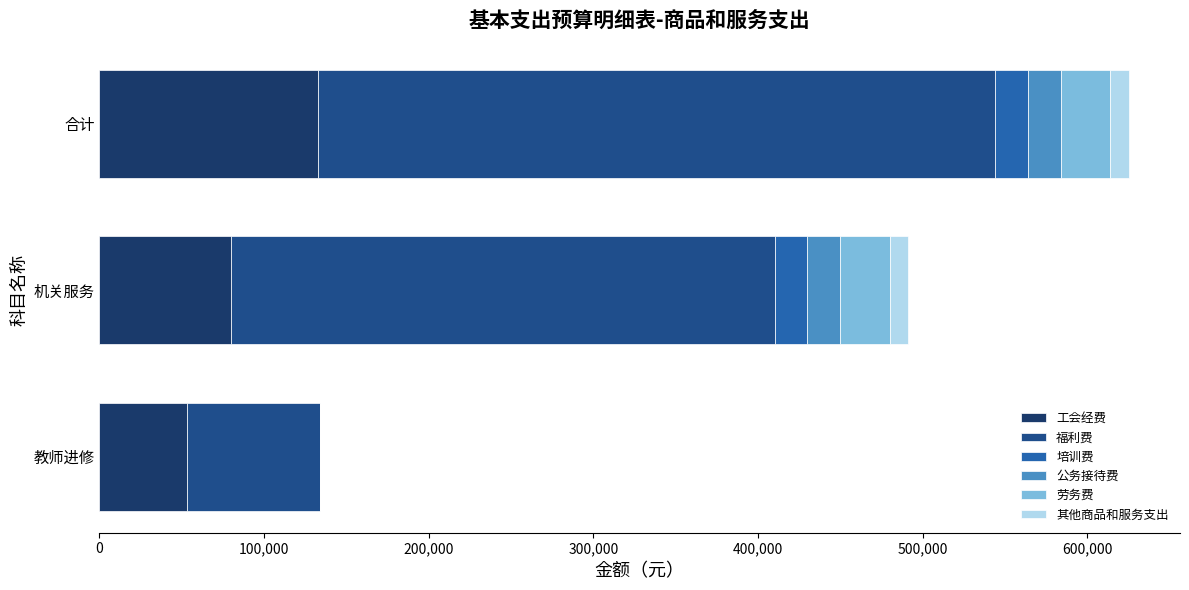

What is the value of the 工会经费 bar at the 1st from the left?

53000